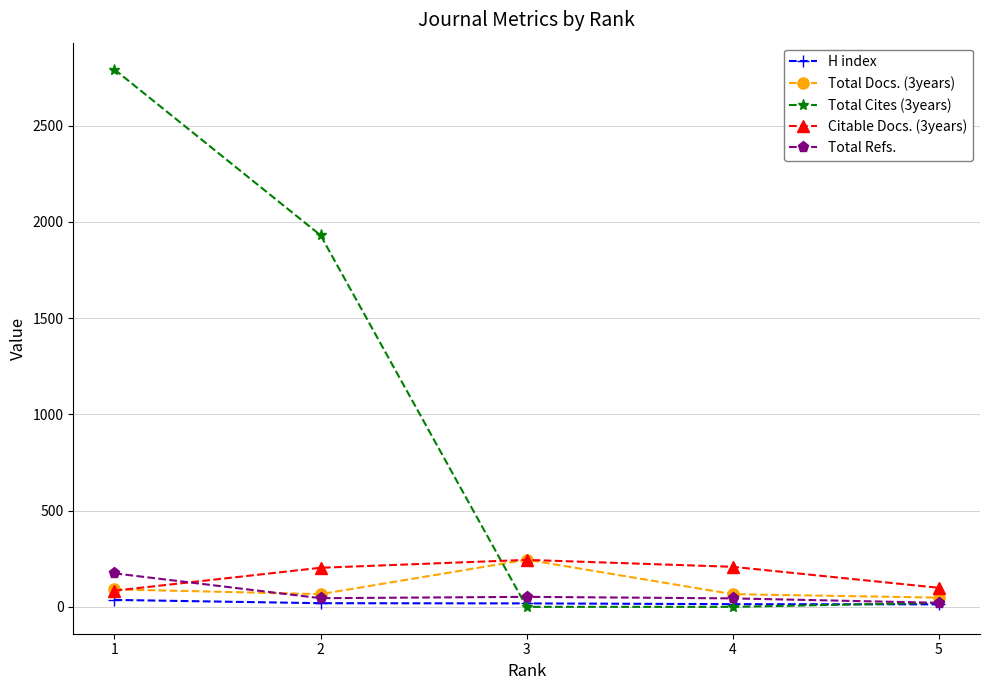

Which series has the largest range (max minus min)?

Total Cites (3years)